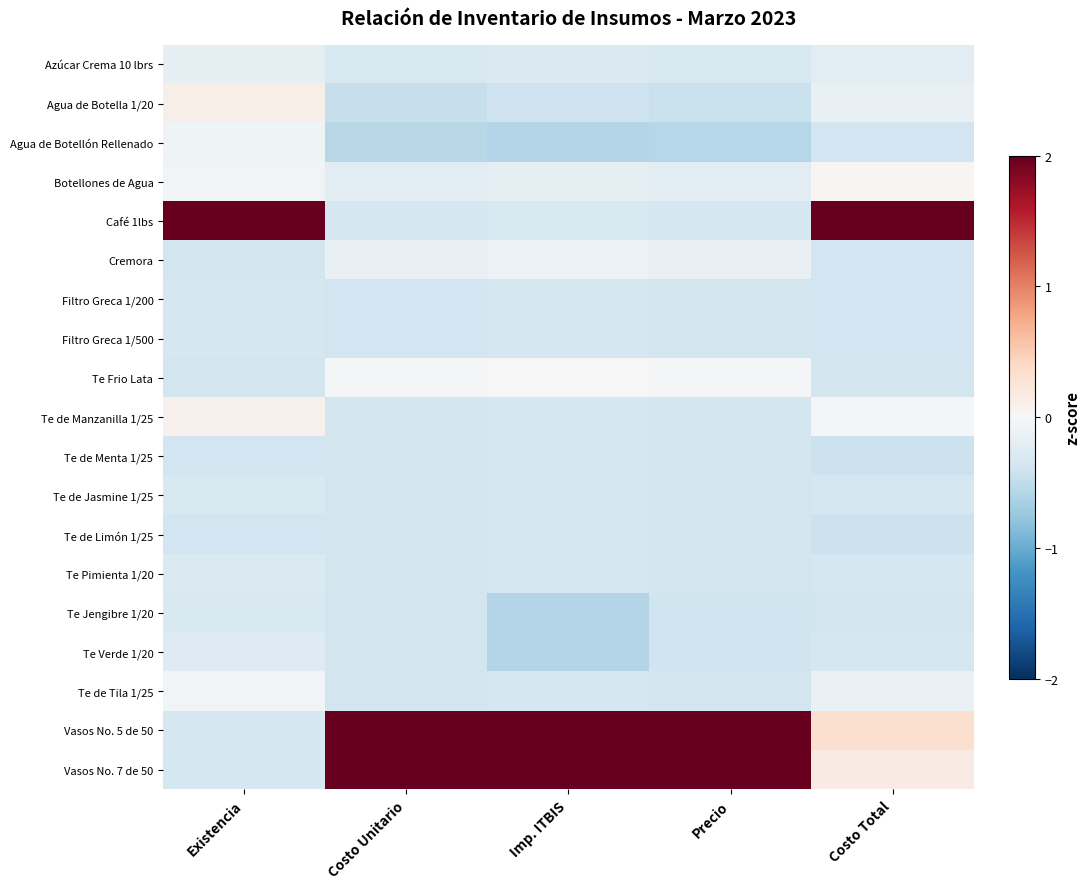

Which category has the highest value across all series?

Existencia